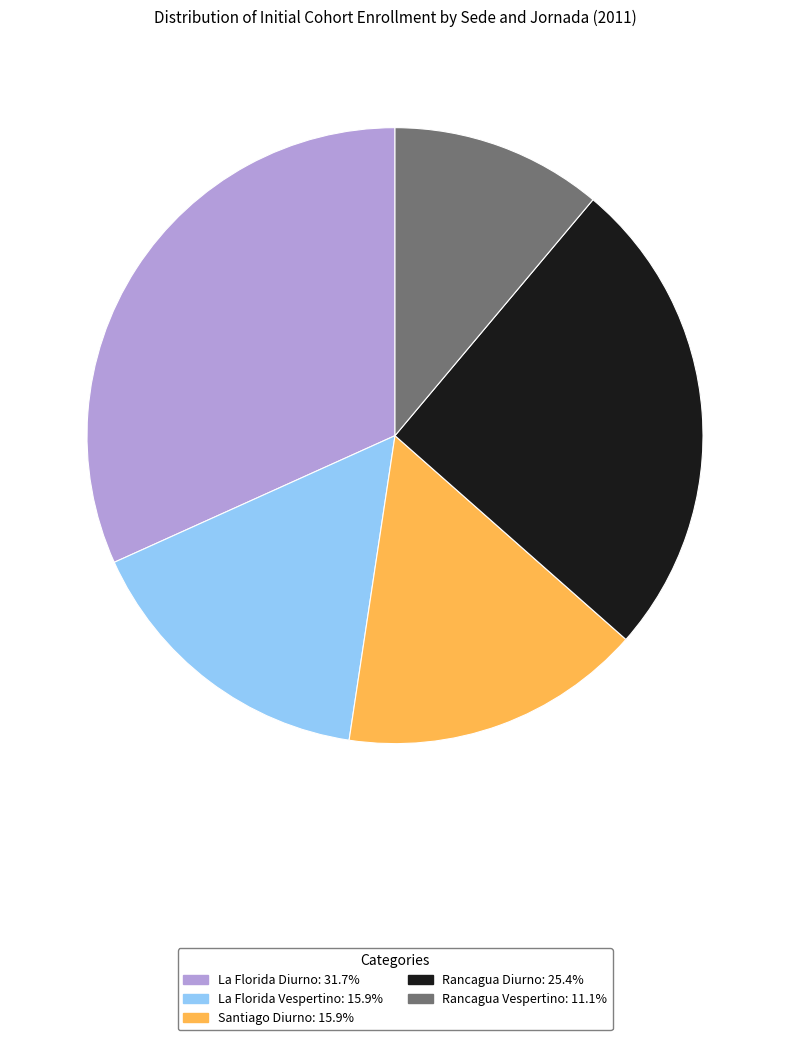

Approximately how many times larger is the value at Rancagua Diurno compared to Rancagua Vespertino?

2.3